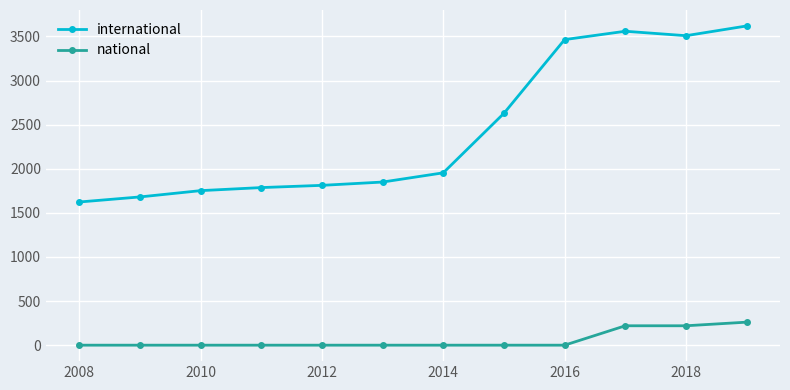

In international, how many points are higher than both neighbors (excluding endpoints)?

1